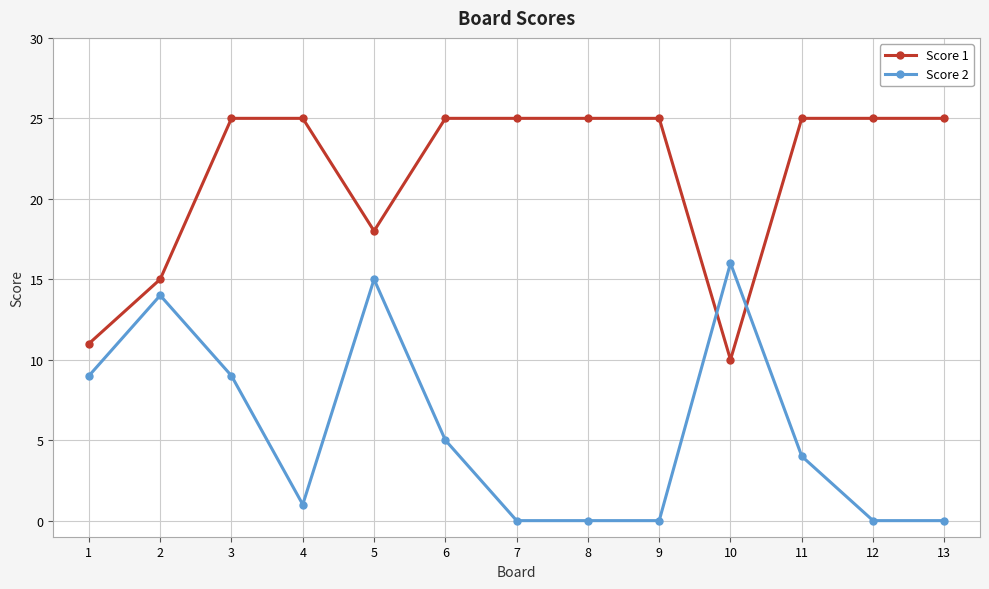

Between 5 and 12, which series saw the biggest shift?

Score 2